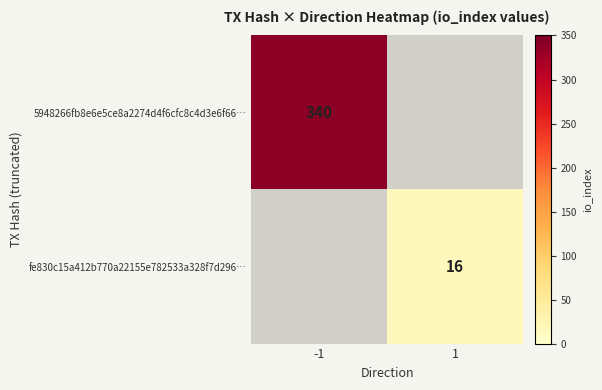

Is it true that fe830c15a412b770a22155e782533a328f7d296… equals 25 at 1?

False